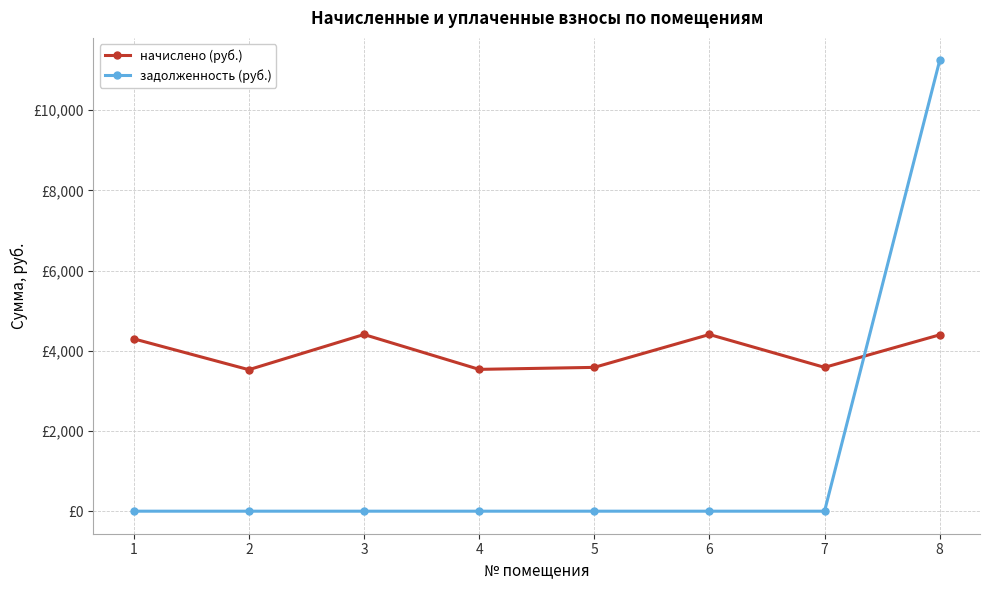

Rank the series at 3 from lowest to highest value.

задолженность (руб.), начислено (руб.)